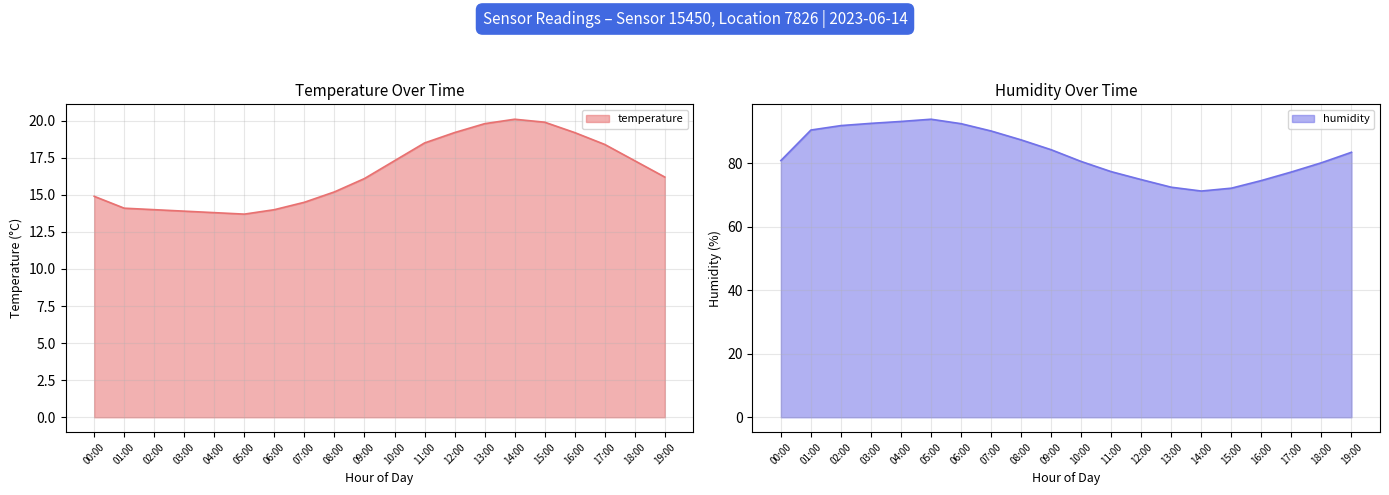

Which category has the lowest value in the humidity series?

14:00